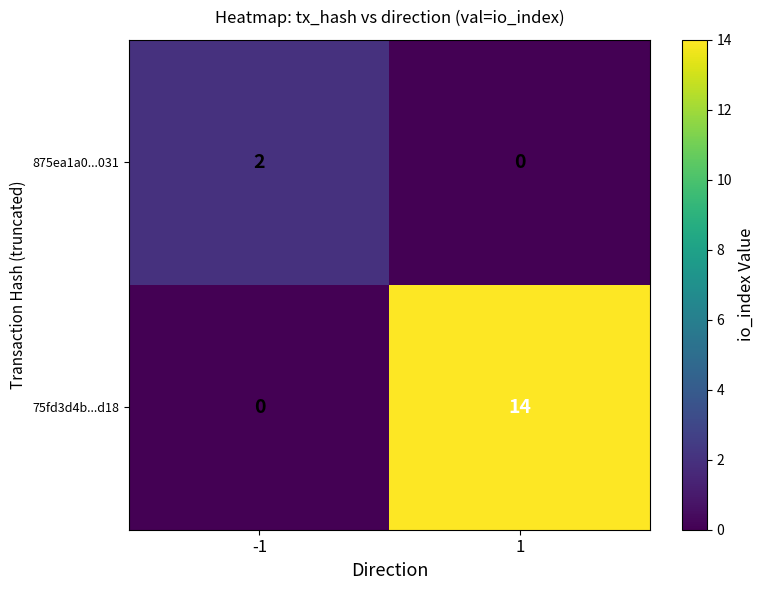

What is the spread (max minus min) of values at 1?

14